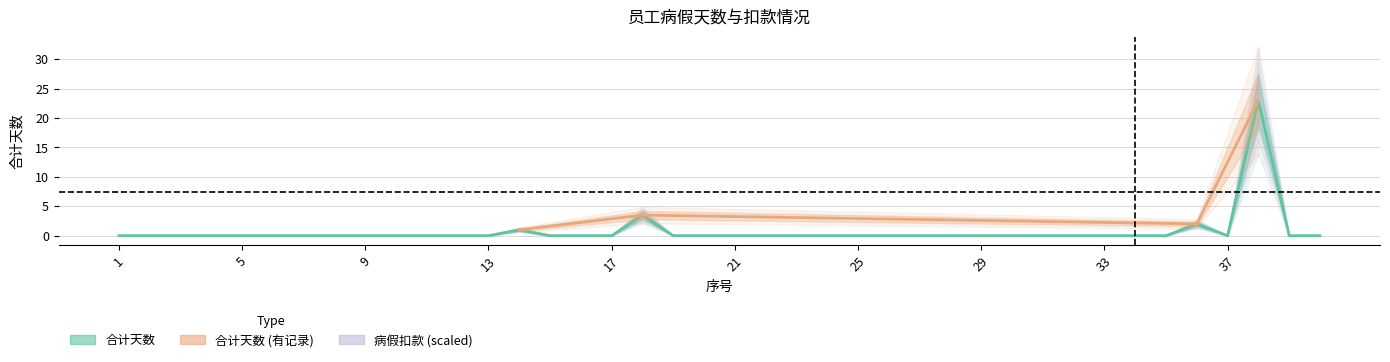

At which category does the chart reach its peak across all series?

38